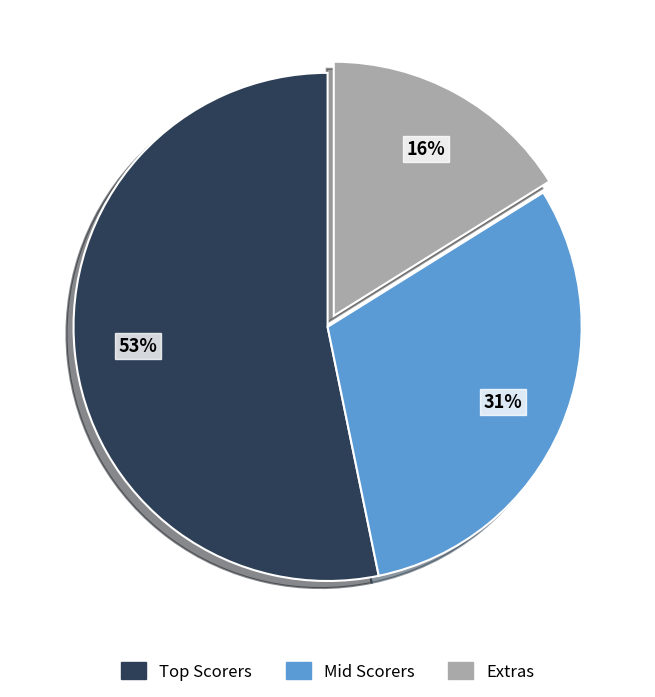

To the nearest percent, what is the average slice percentage?

33%